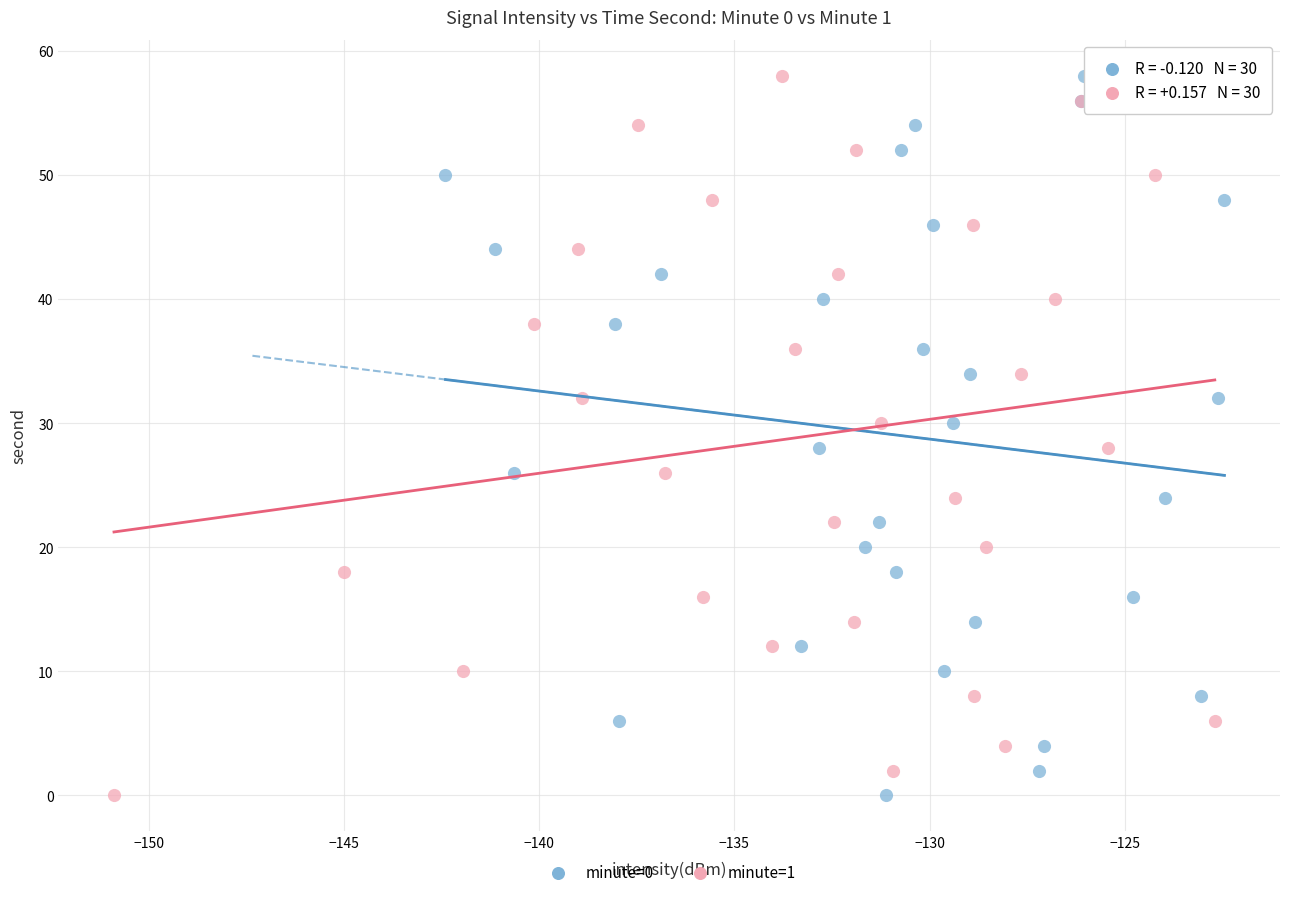

What are all the series names shown in the legend?

minute=0, minute=1